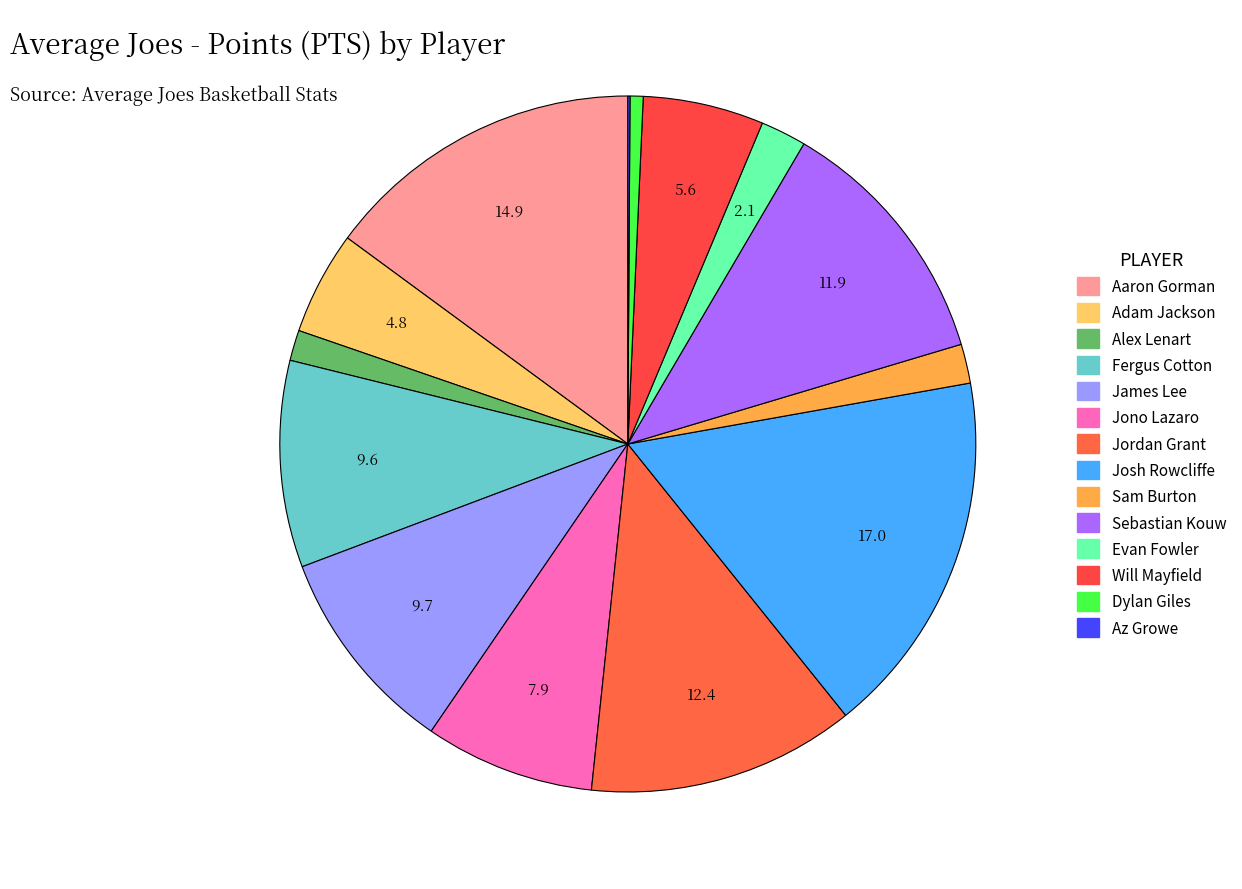

What portion of the pie excludes Aaron Gorman?

85.1%